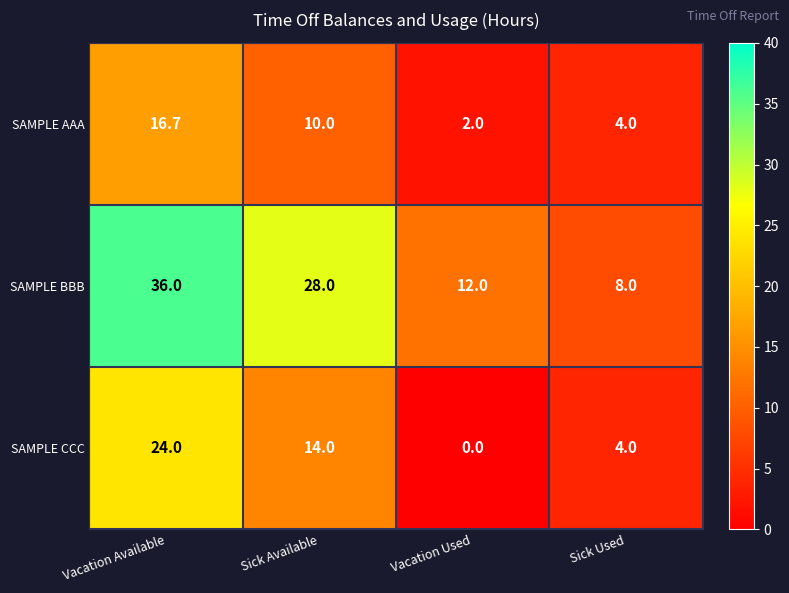

How many values in the SAMPLE BBB series are below 28?

2